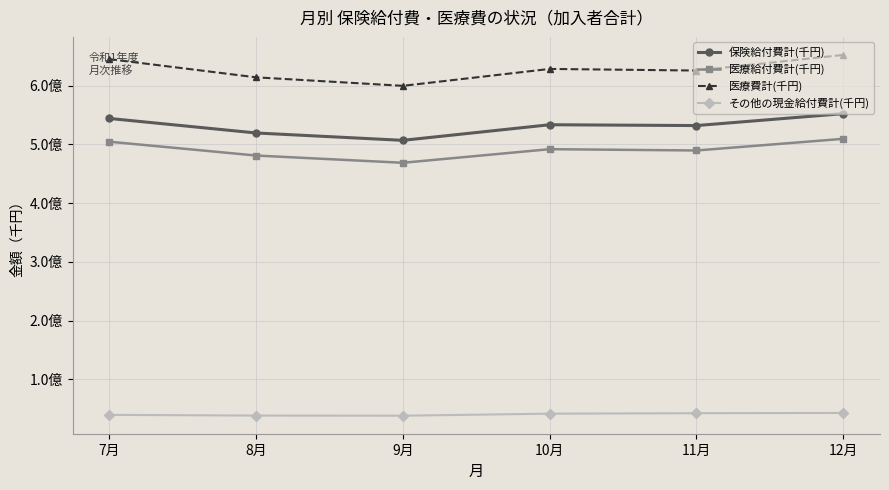

Does the chart have visible grid lines?

Yes